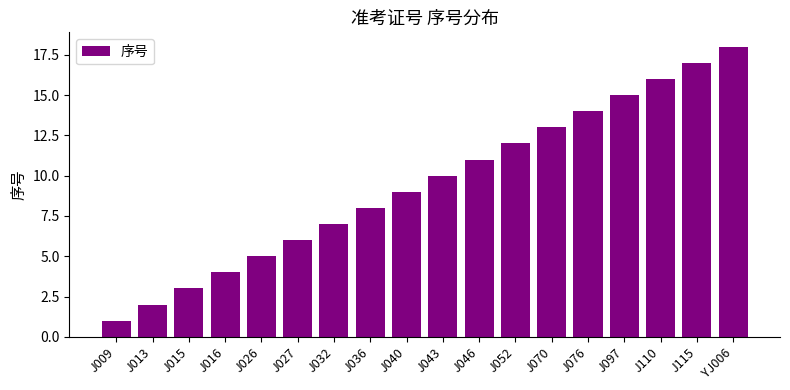

Which category has the lowest value across all series?

J009